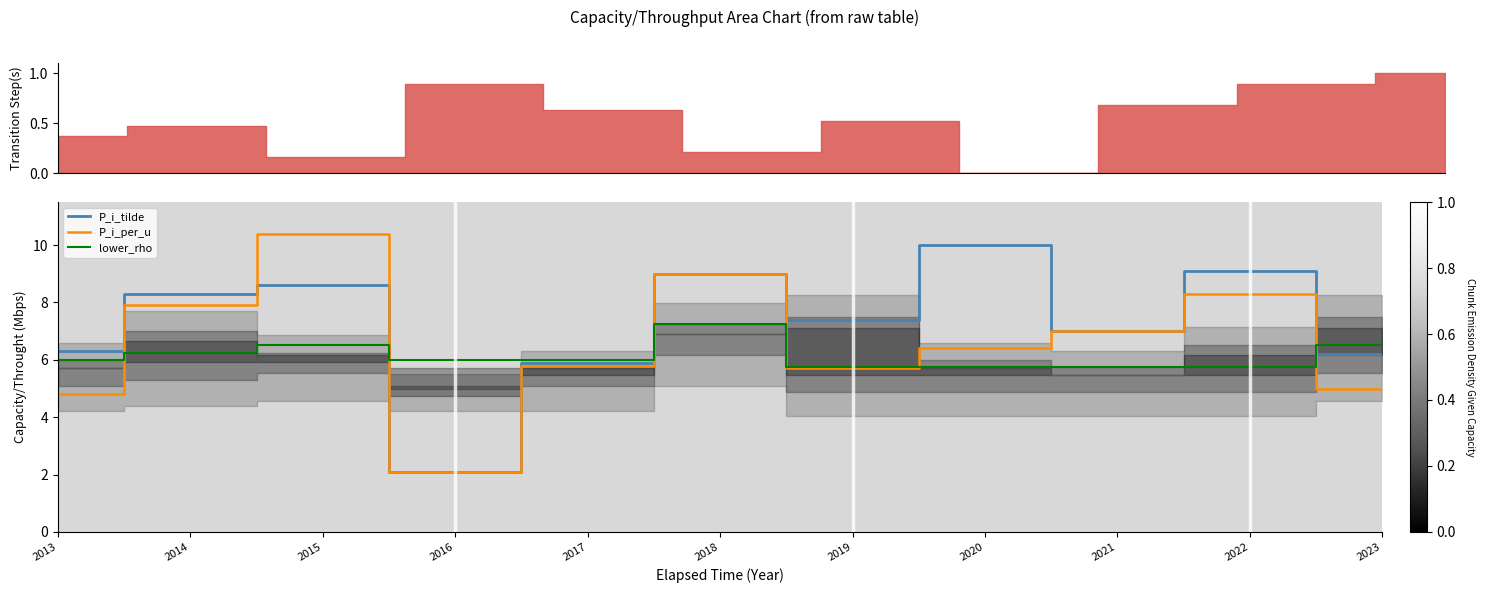

Which series changed the most between 2016 and 2018?

P_i_tilde